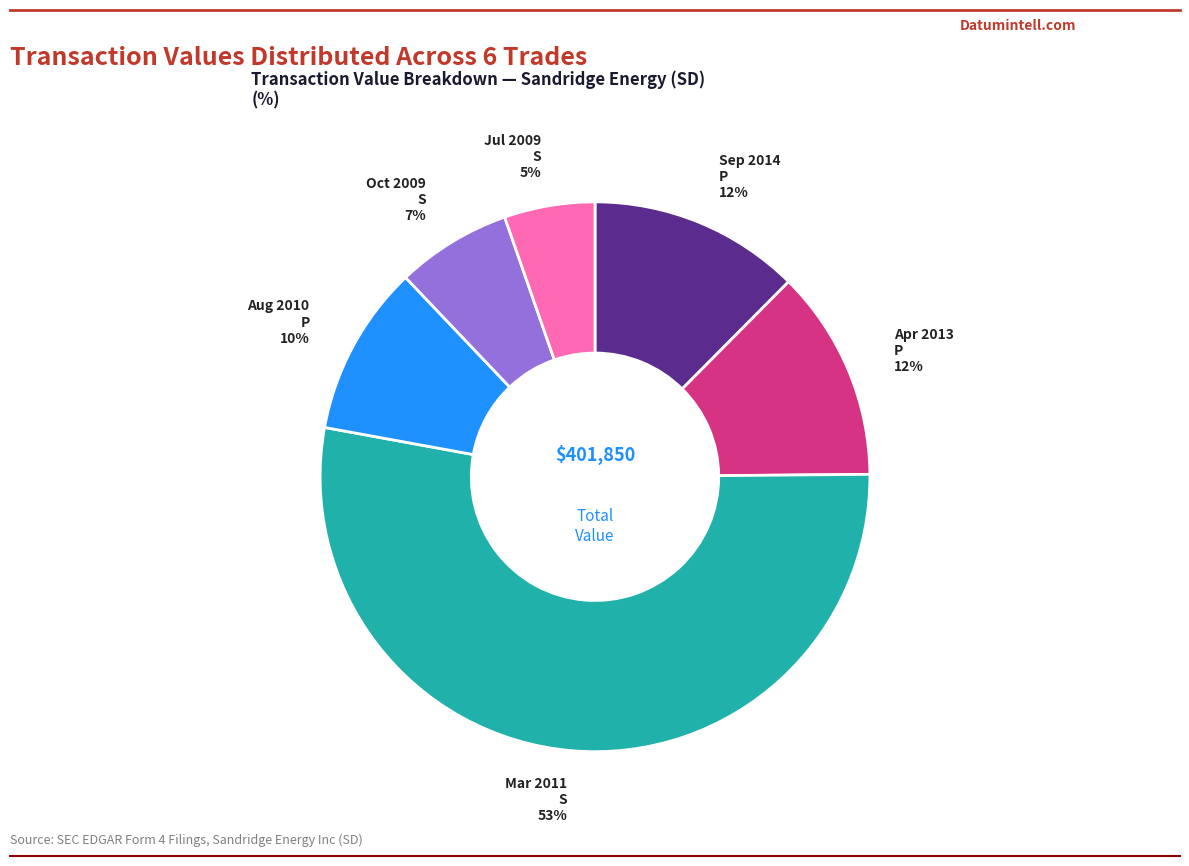

To the nearest percent, what is the difference between the largest and smallest slice percentages?

48%